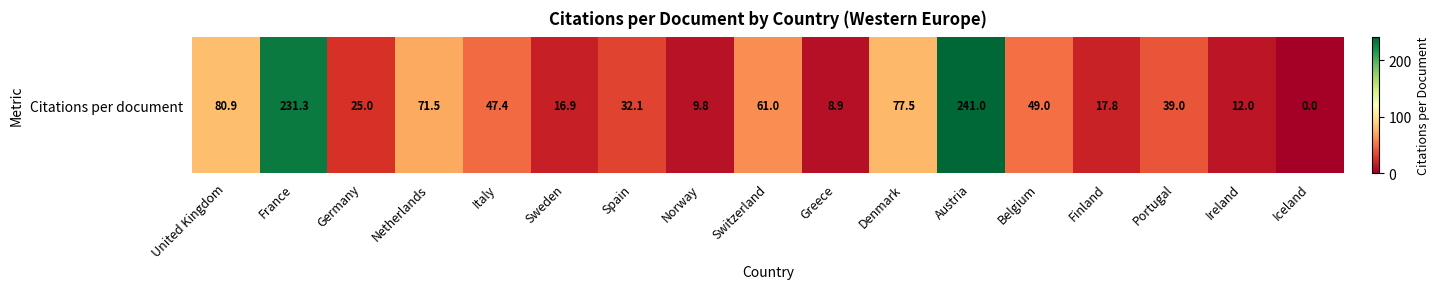

What is the ratio of the value at Switzerland to the value at Netherlands?

0.9